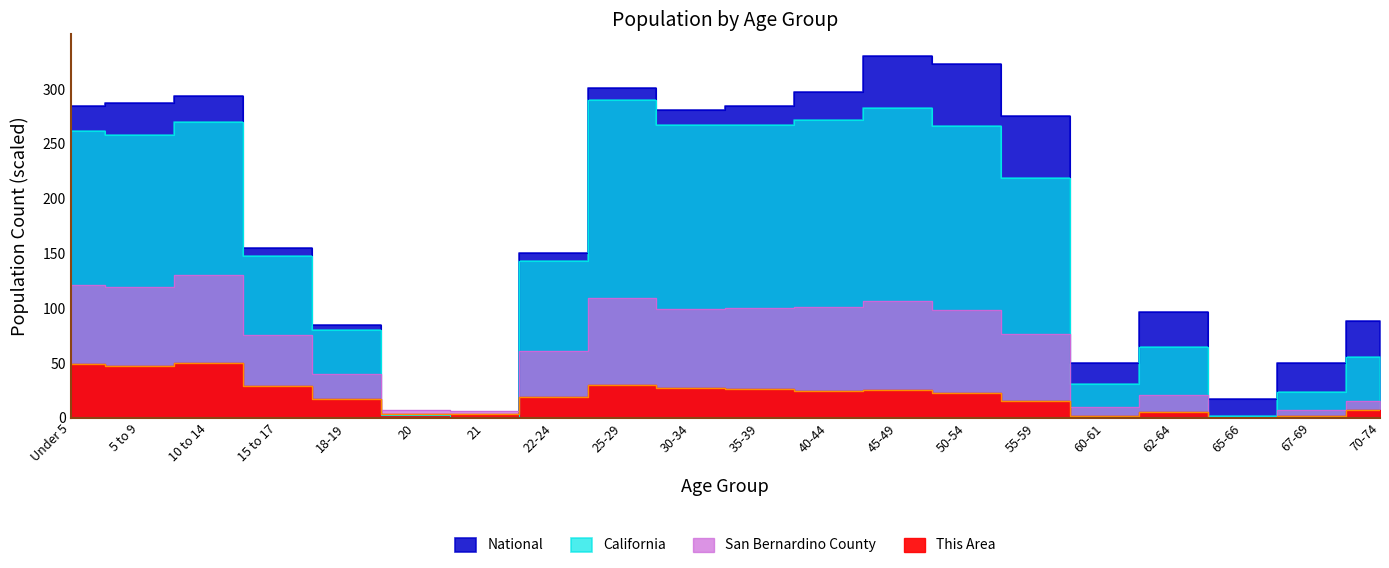

How many intersections are there between California and San Bernardino County?

2